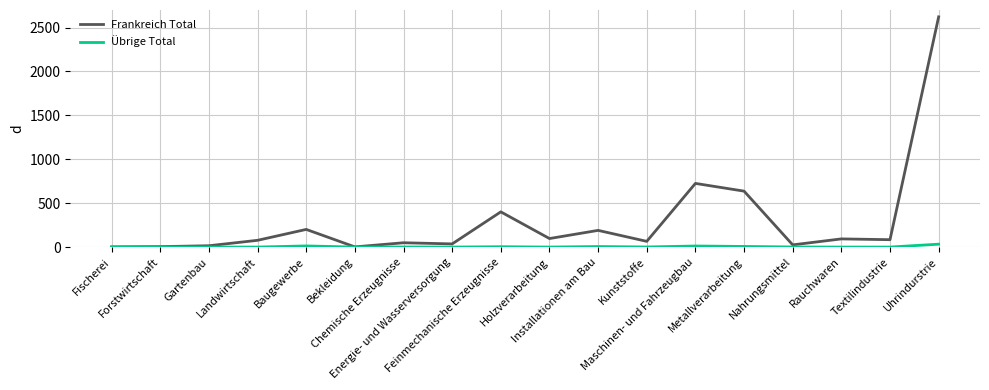

What is the greatest value displayed?

2622